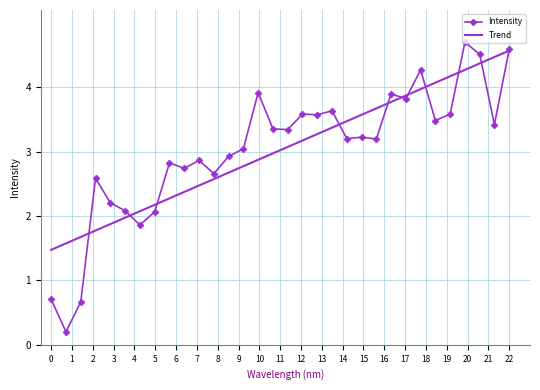

What is the maximum value for Intensity?

4.7